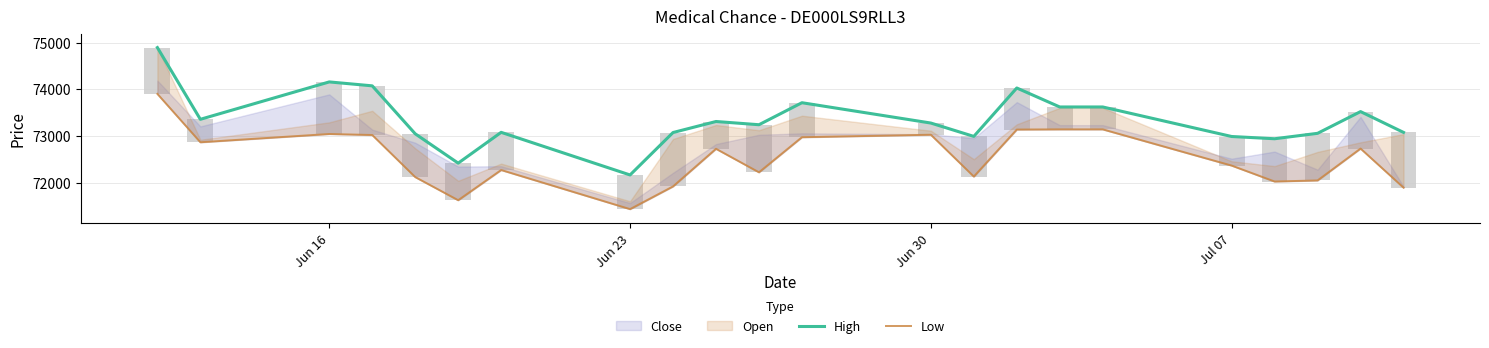

What is the minimum value for High?

72168